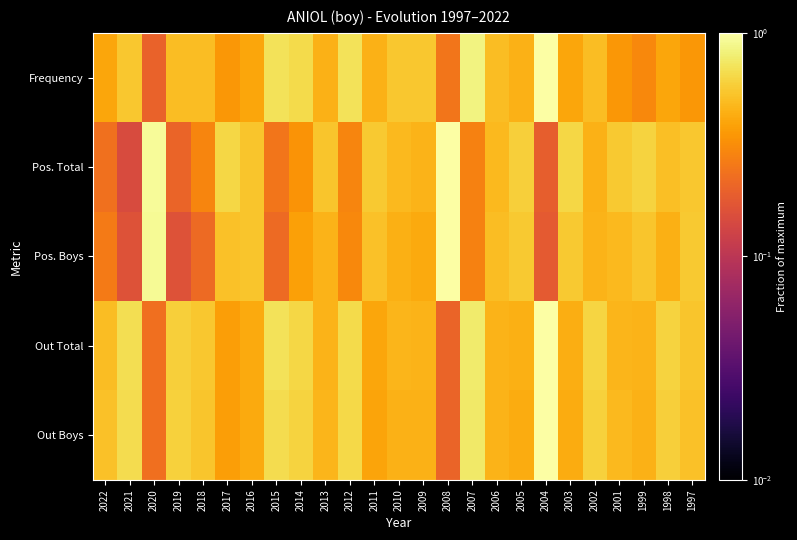

Which category has the highest value across all series?

2004